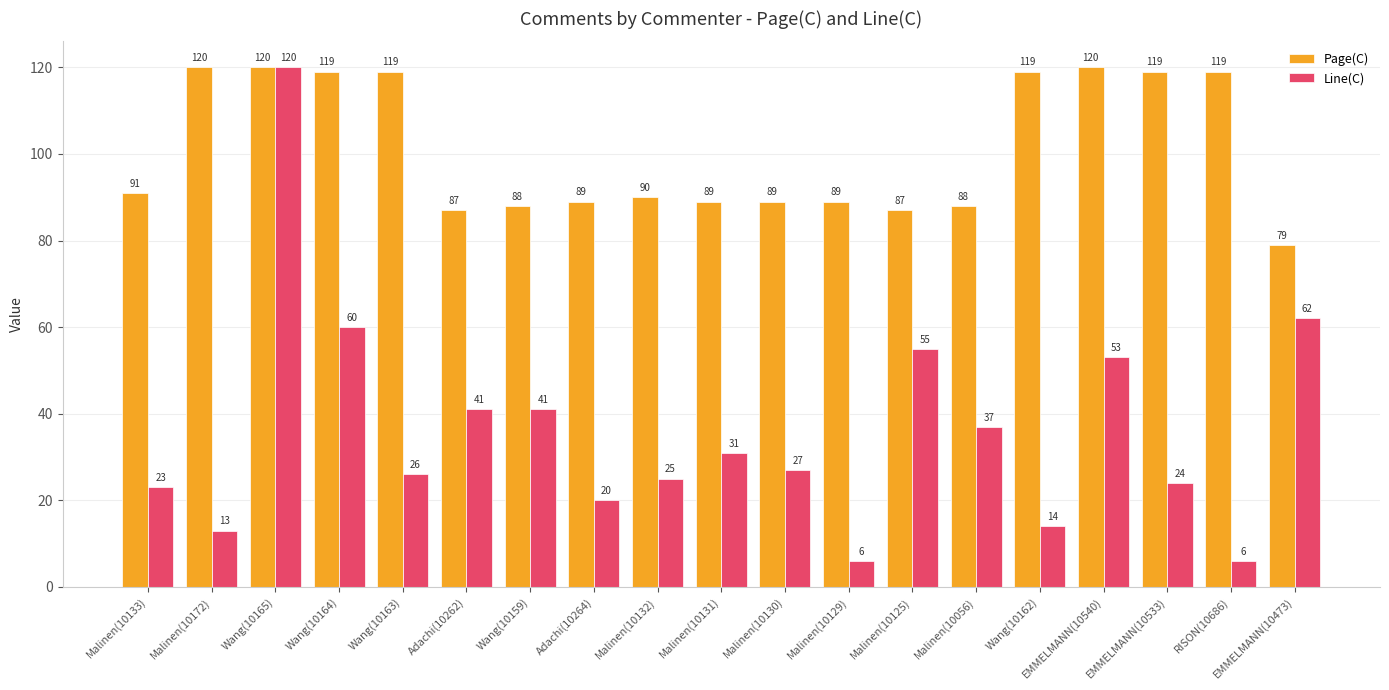

Which series has the largest total across all categories?

Page(C)